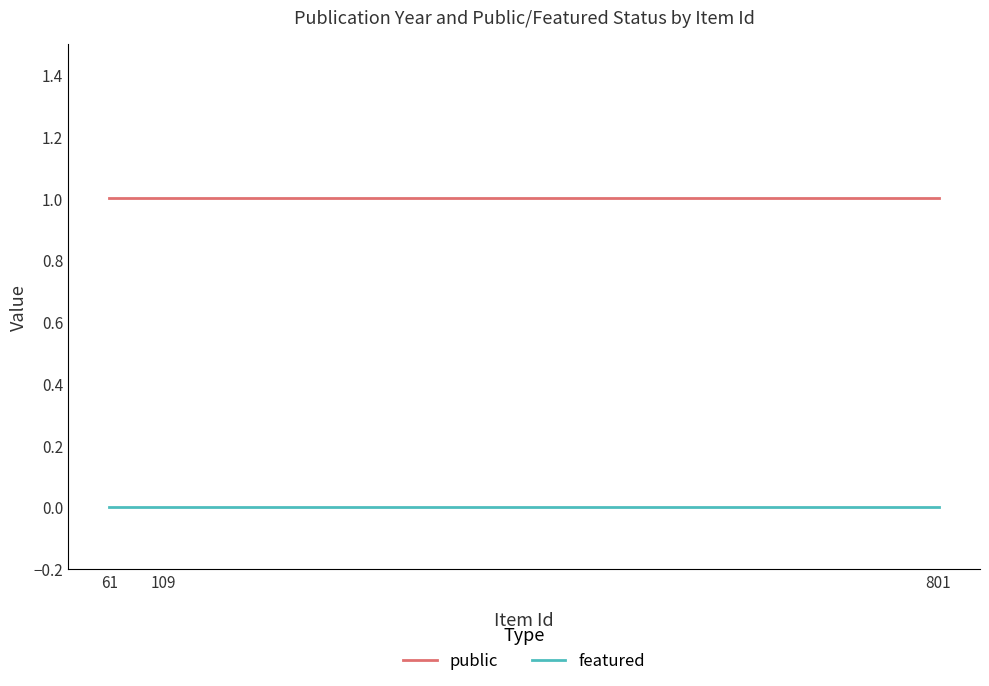

Rank the series by their average value, from highest to lowest.

public, featured